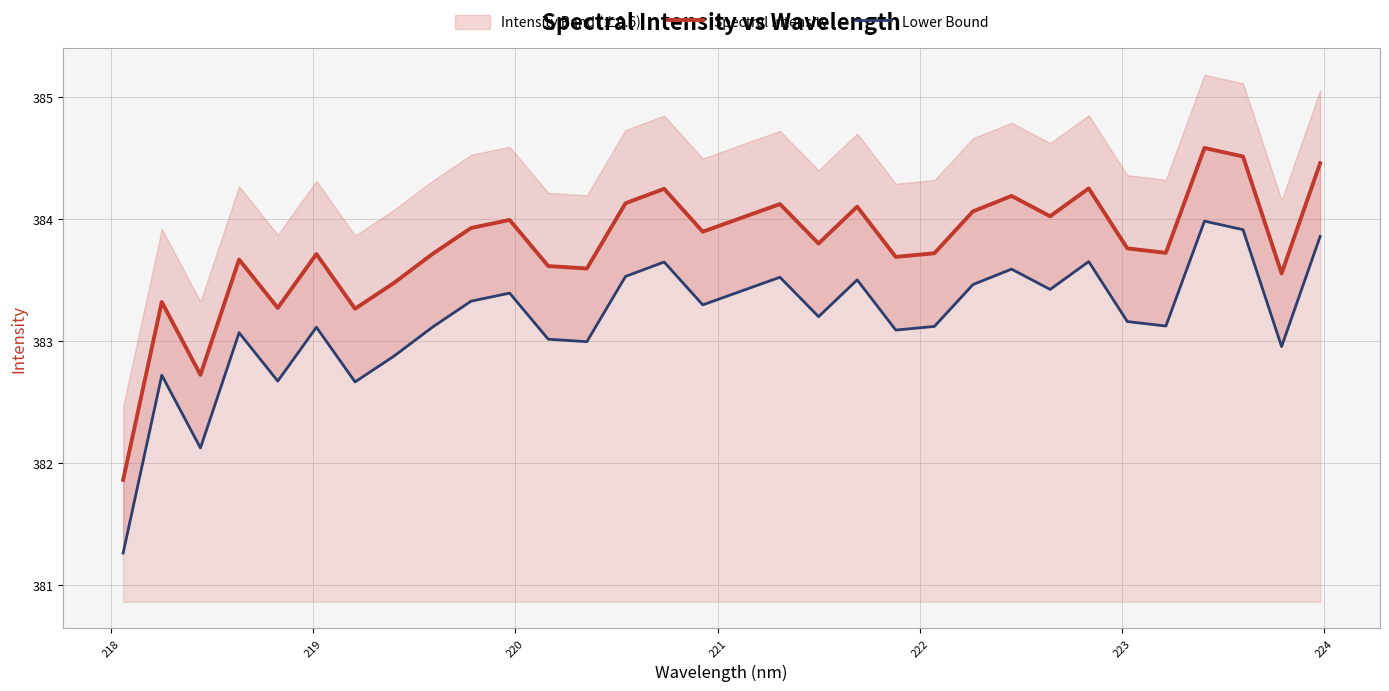

Does the chart display data point markers on the line(s)?

No